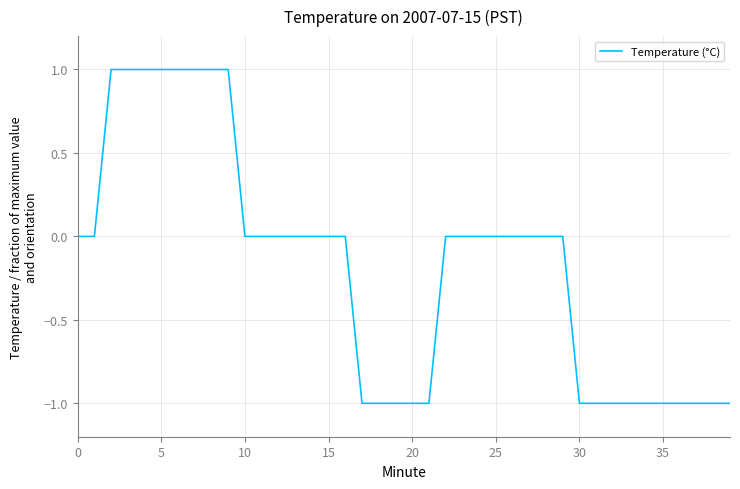

What is the greatest value displayed?

1.0